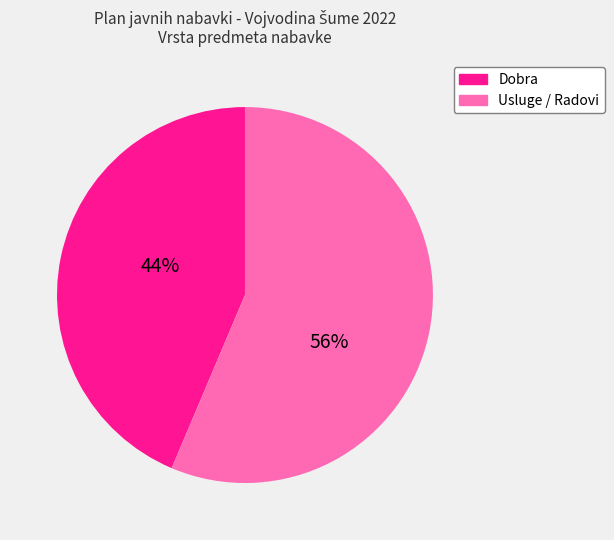

To the nearest percent, what portion does Usluge / Radovi represent?

56%